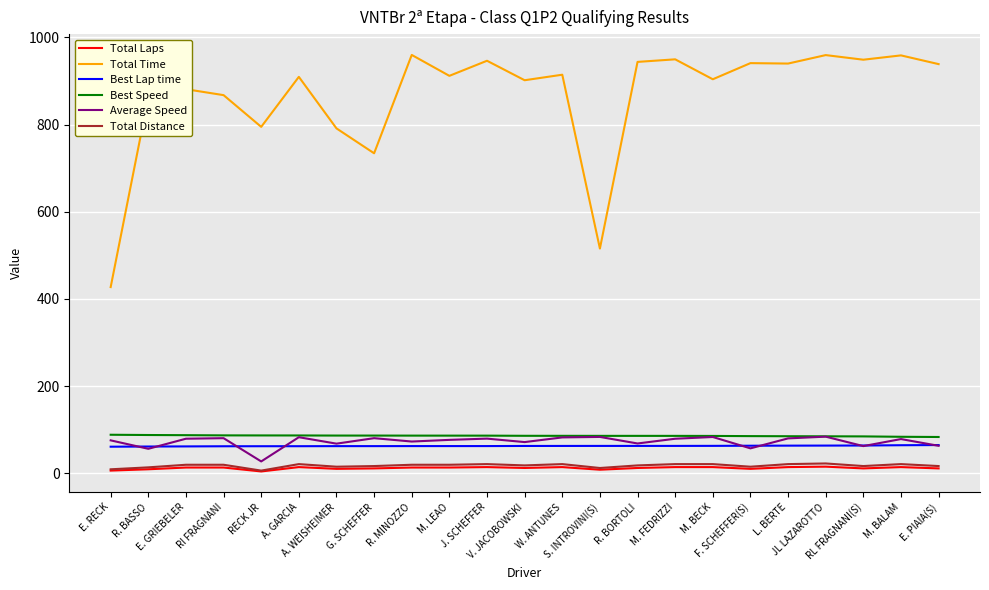

What position from the right is E. PIAIA(S)?

1